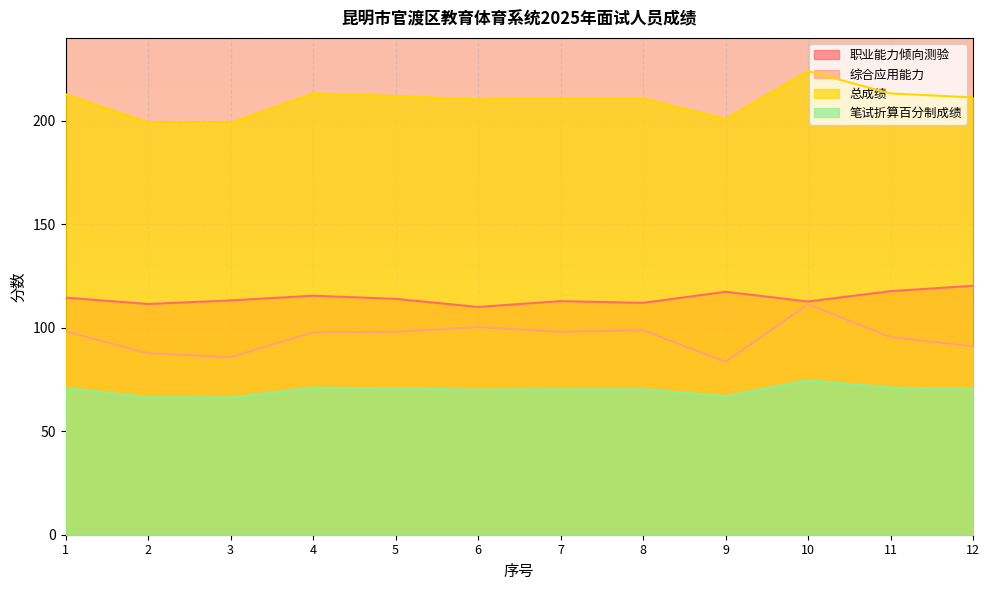

At which category is the sum across all series the highest?

10